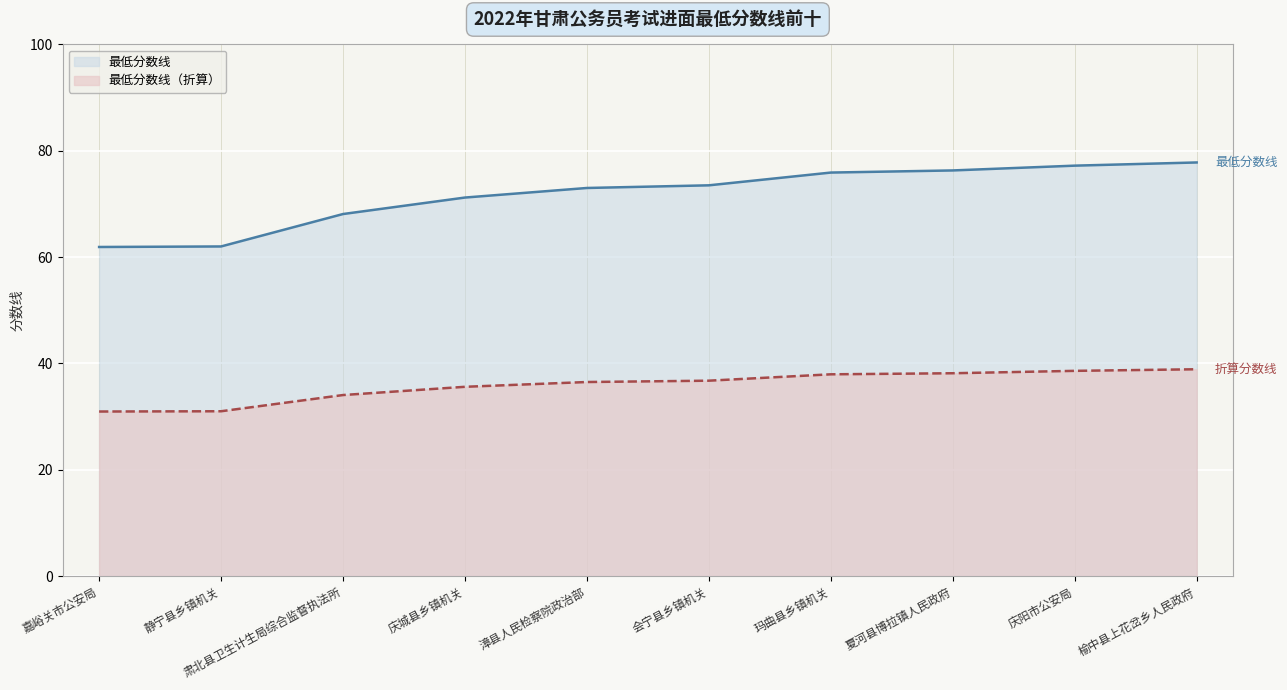

Rank the series by their maximum value, from highest to lowest.

最低分数线, 最低分数线（折算）